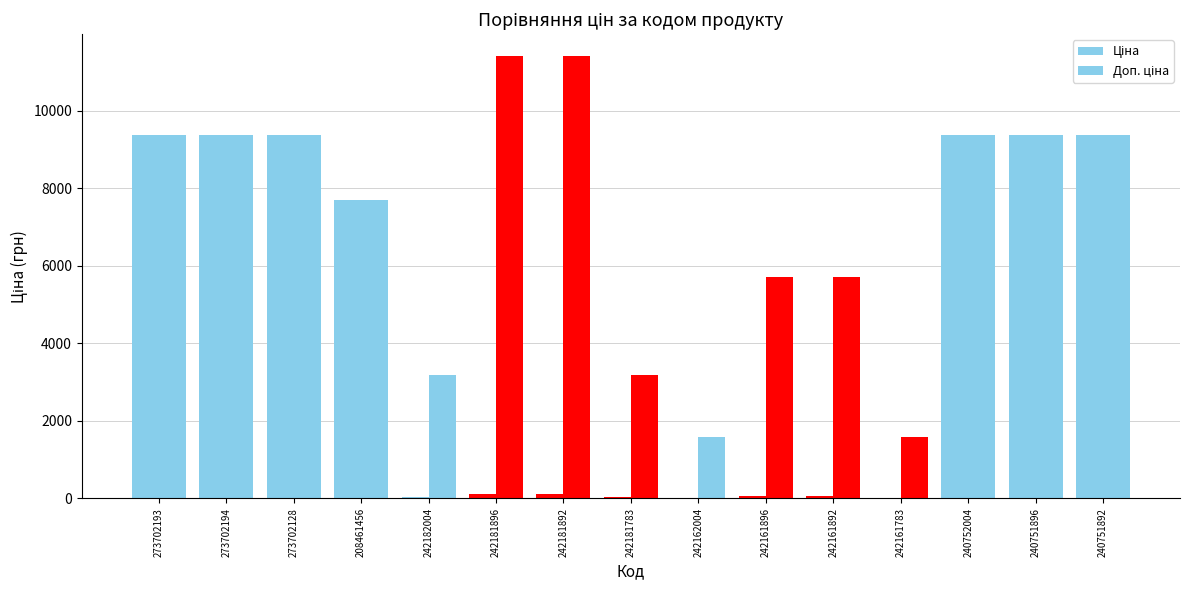

Reading left to right, list all the values displayed in this chart.

Ціна: 273702193=9384.0	273702194=9384.0	273702128=9384.0	208461456=7693.1	242182004=31.9	242181896=114.1	242181892=114.1	242181783=31.9	242162004=16.0	242161896=57.0	242161892=57.0	242161783=16.0	240752004=9384.0	240751896=9384.0	240751892=9384.0
Доп. ціна: 273702193=9384.0	273702194=9384.0	273702128=9384.0	208461456=7693.1	242182004=3195.0	242181896=11410.0	242181892=11410.0	242181783=3195.0	242162004=1597.0	242161896=5705.0	242161892=5705.0	242161783=1597.0	240752004=9384.0	240751896=9384.0	240751892=9384.0